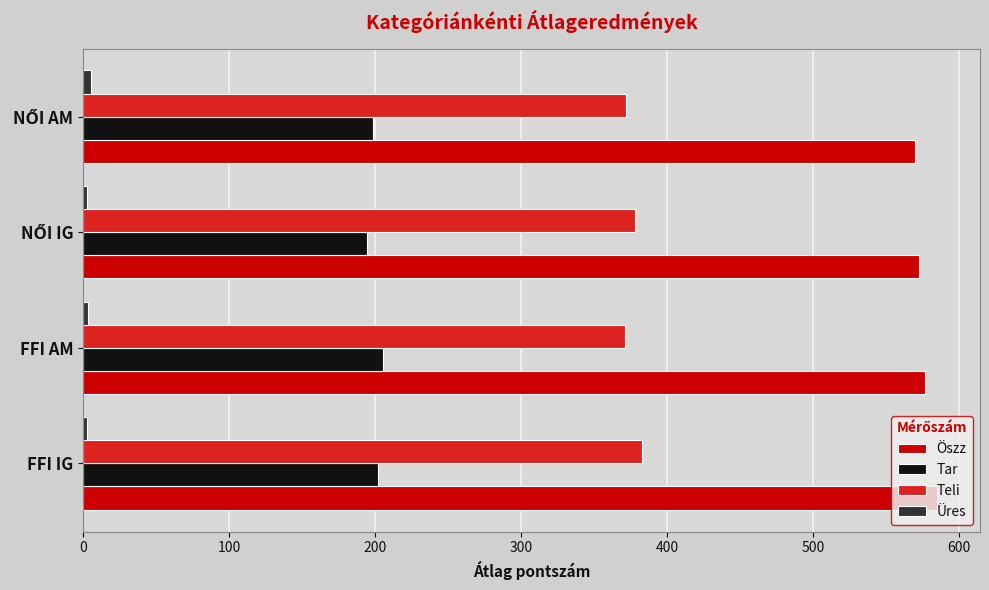

What is the lowest value of the Tar series?

194.3